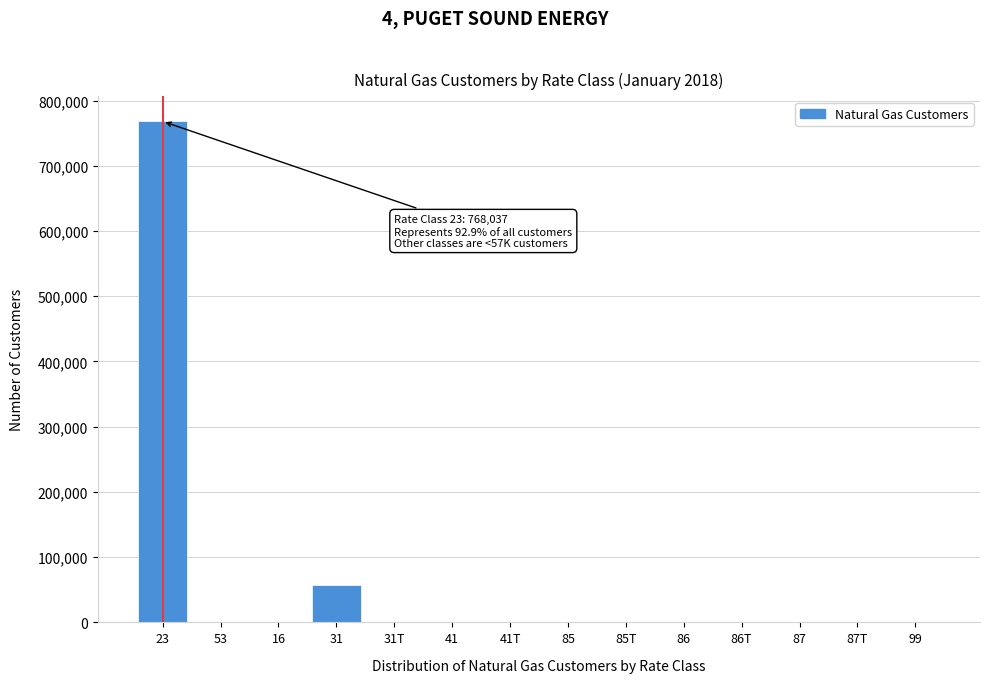

What is the maximum value shown in the chart?

768037